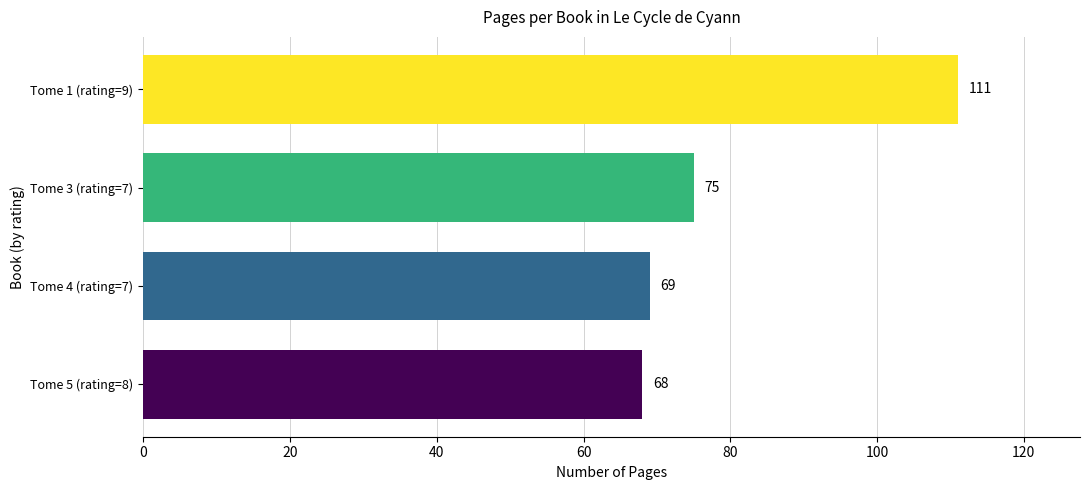

Reading top to bottom, list all the values displayed in this chart.

111	75	69	68